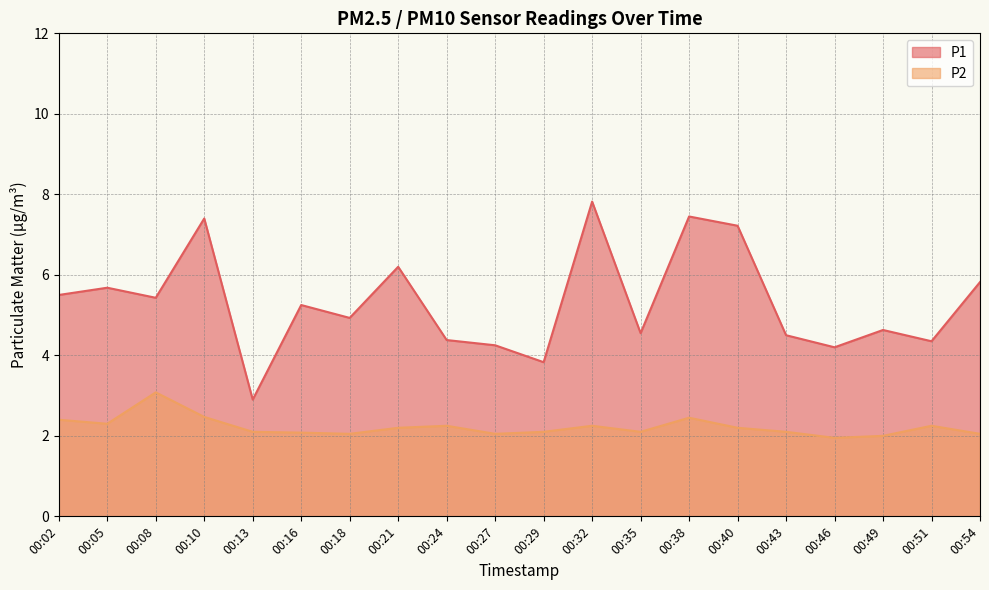

How many values in the P2 series exceed 2?

18